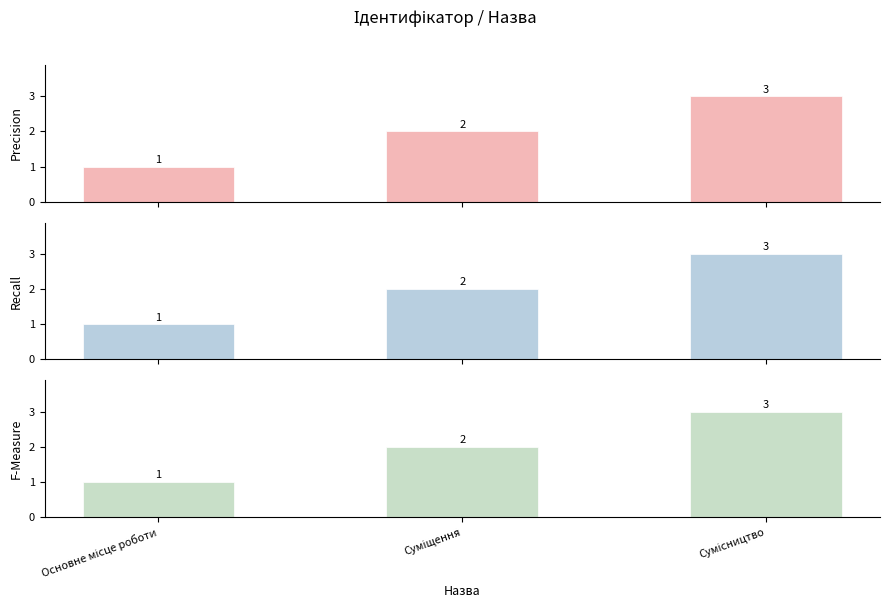

Which category has the lowest value across all series?

Основне місце роботи